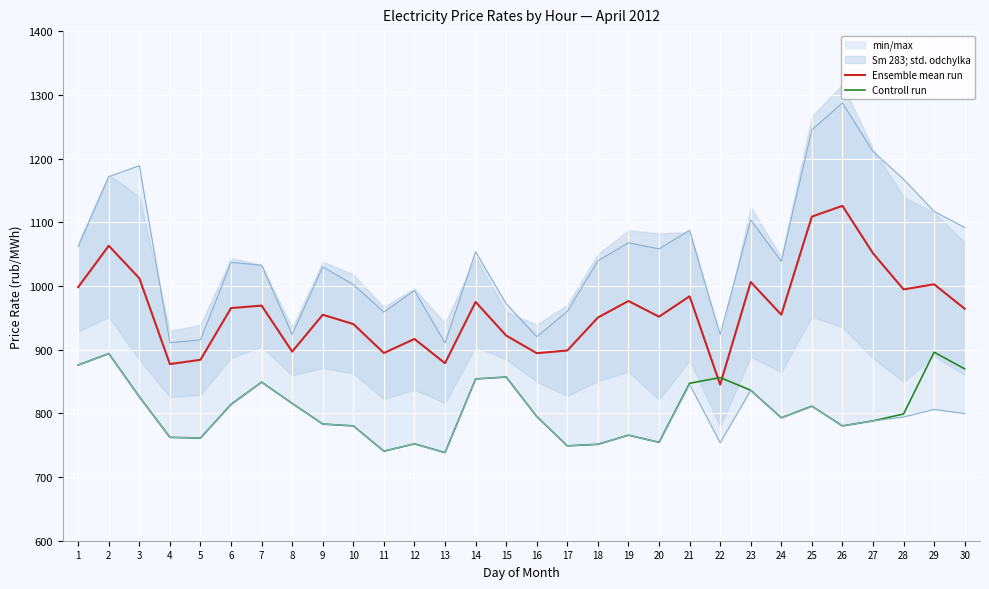

At which category does Ensemble mean run reach its first local valley?

4